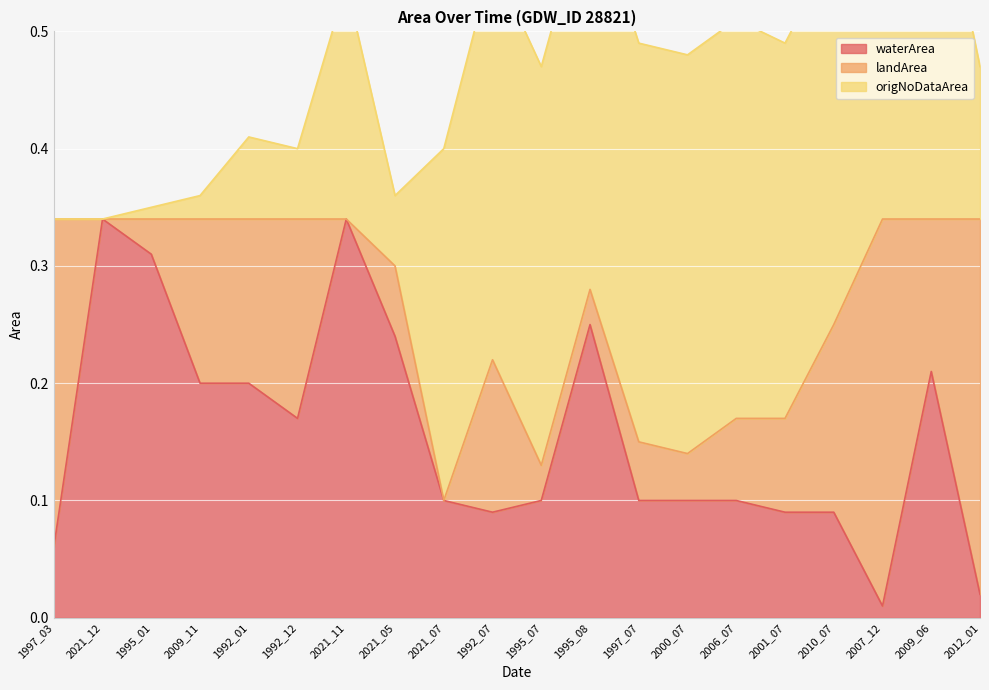

True or false: landArea and waterArea intersect in this chart.

True